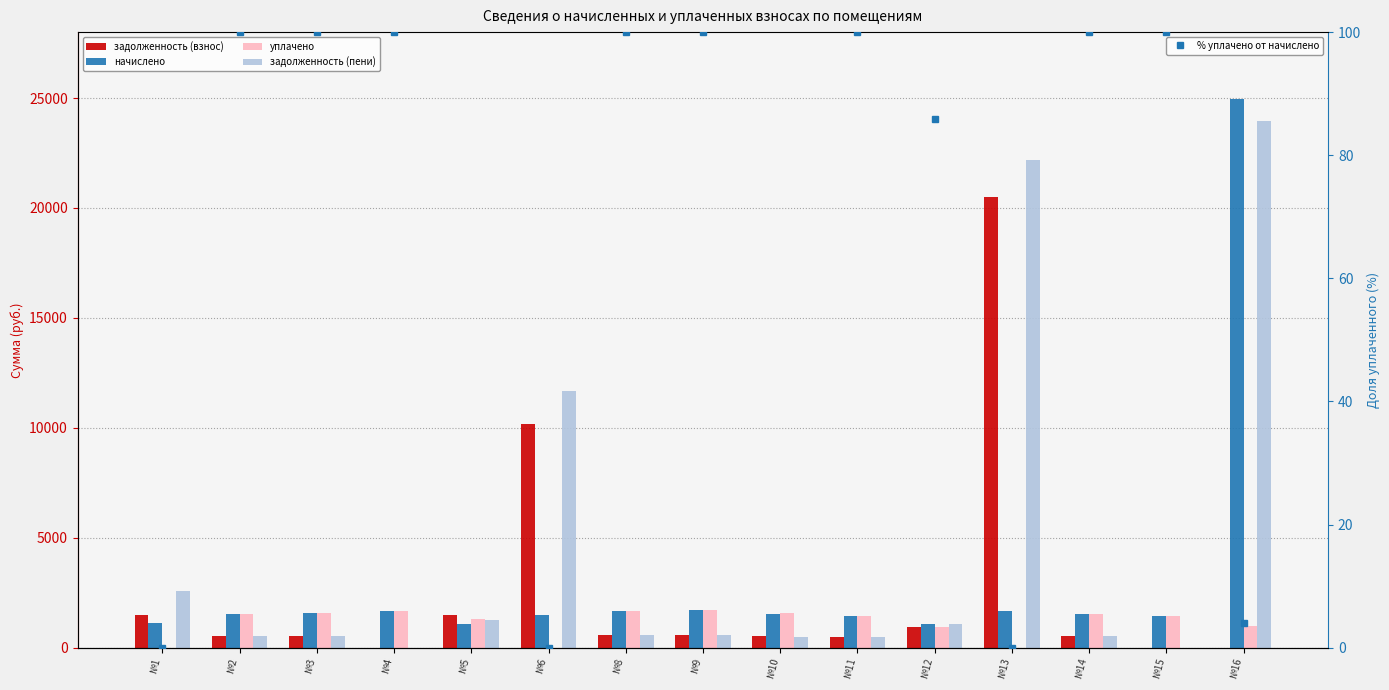

Reading right to left, list all the values displayed in this chart.

задолженность (взнос): №16=0.0	№15=0.0	№14=511.9	№13=20511.6	№12=938.4	№11=482.7	№10=515.6	№9=565.8	№8=557.2	№6=10177.6	№5=1494.3	№4=0.0	№3=531.6	№2=507.1	№1=1481.1
начислено: №16=24946.3	№15=1448.1	№14=1536.1	№13=1660.7	№12=1092.5	№11=1448.1	№10=1547.0	№9=1697.4	№8=1671.7	№6=1481.1	№5=1092.5	№4=1671.7	№3=1594.7	№2=1521.4	№1=1110.8
уплачено: №16=981.5	№15=1448.1	№14=1536.0	№13=0.0	№12=938.4	№11=1448.1	№10=1568.4	№9=1697.4	№8=1671.7	№6=0.0	№5=1313.6	№4=1671.7	№3=1594.7	№2=1521.4	№1=0.0
задолженность (пени): №16=23964.8	№15=0.0	№14=512.0	№13=22172.3	№12=1092.5	№11=482.7	№10=494.2	№9=565.8	№8=557.2	№6=11658.6	№5=1273.2	№4=0.0	№3=531.6	№2=507.1	№1=2591.9
% уплачено от начислено: №16=3.9	№15=100.0	№14=100.0	№13=0.0	№12=85.9	№11=100.0	№10=101.4	№9=100.0	№8=100.0	№6=0.0	№5=120.2	№4=100.0	№3=100.0	№2=100.0	№1=0.0